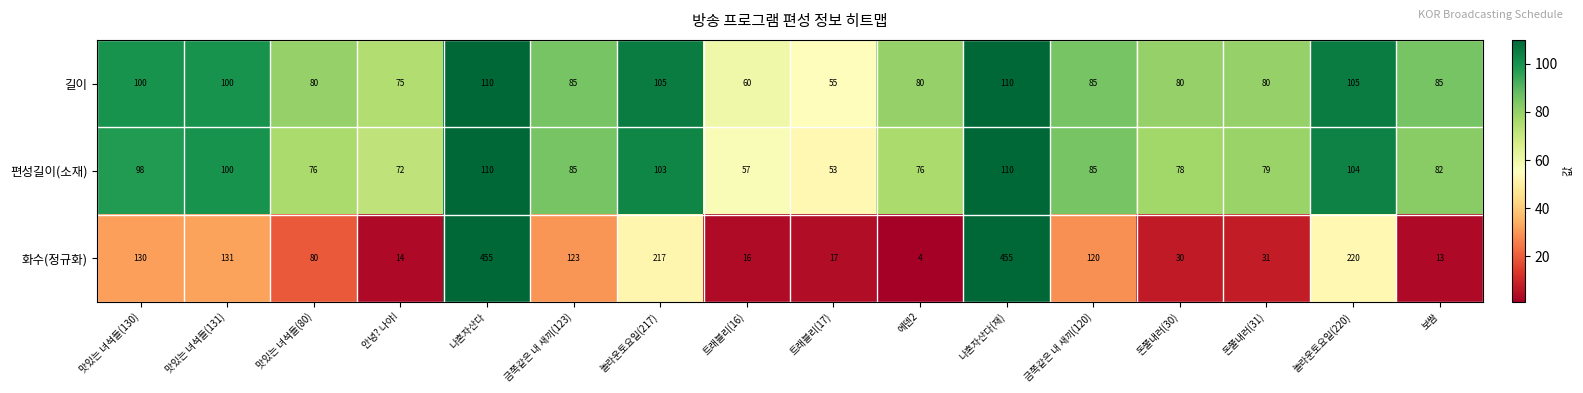

What is the minimum value shown in the chart?

4